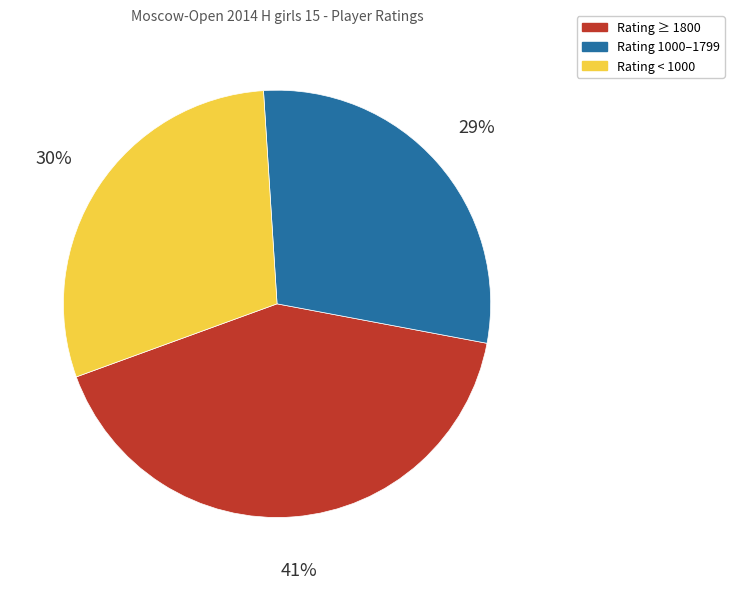

Does Rating ≥ 1800 represent more than half of the total?

No